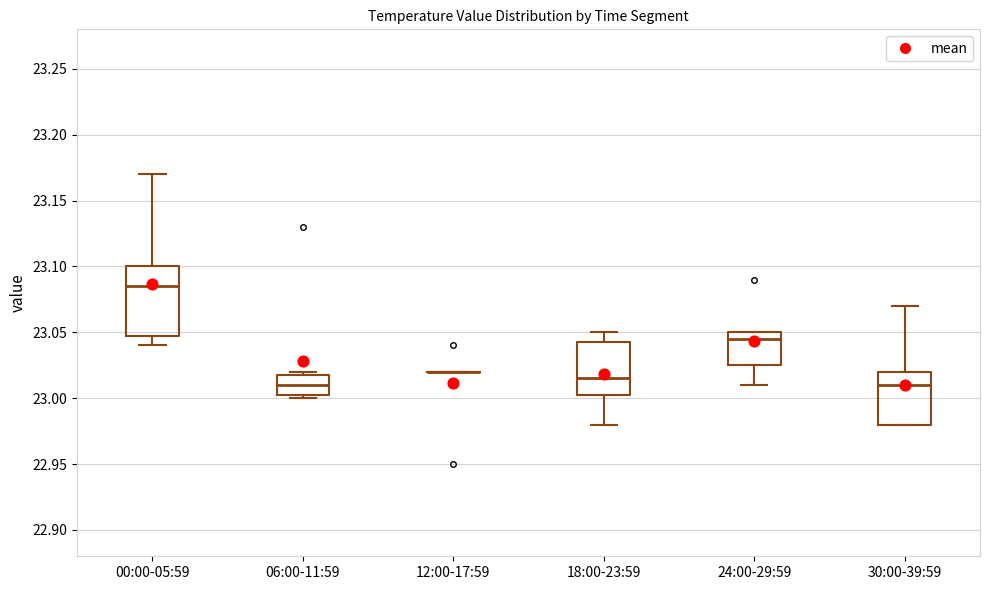

Reading left to right, read every box against the y-axis: the position of its median line, the range the box covers, and the ends of its whiskers. The values are not printed on the chart, so give them approximately, as read against the axis.

00:00-05:59: median 23.085, box 23.050 to 23.100, whiskers 23.040 to 23.170
06:00-11:59: median 23.010, box 23.005 to 23.020, whiskers 23.000 to 23.020 (just above the box's upper edge)
12:00-17:59: box collapsed to a line at 23.020, whiskers 23.020 to 23.020
18:00-23:59: median 23.015, box 23.005 to 23.045, whiskers 22.980 to 23.050
24:00-29:59: median 23.045, box 23.025 to 23.050, whiskers 23.010 to 23.050
30:00-39:59: median 23.010, box 22.980 to 23.020, whiskers 22.980 to 23.070